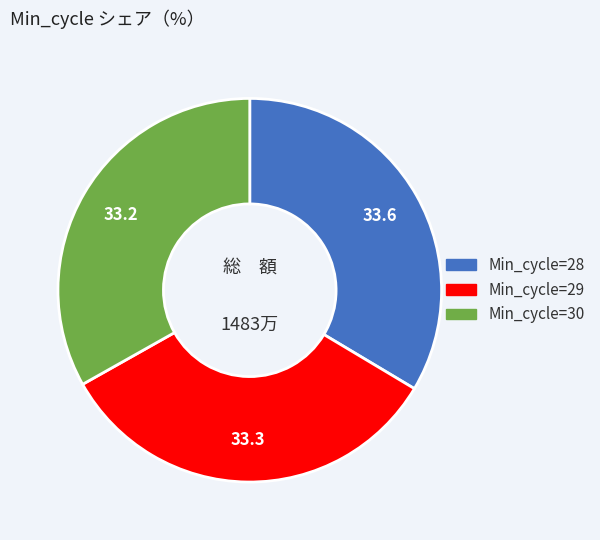

Is there any slice that represents more than half of the pie?

No